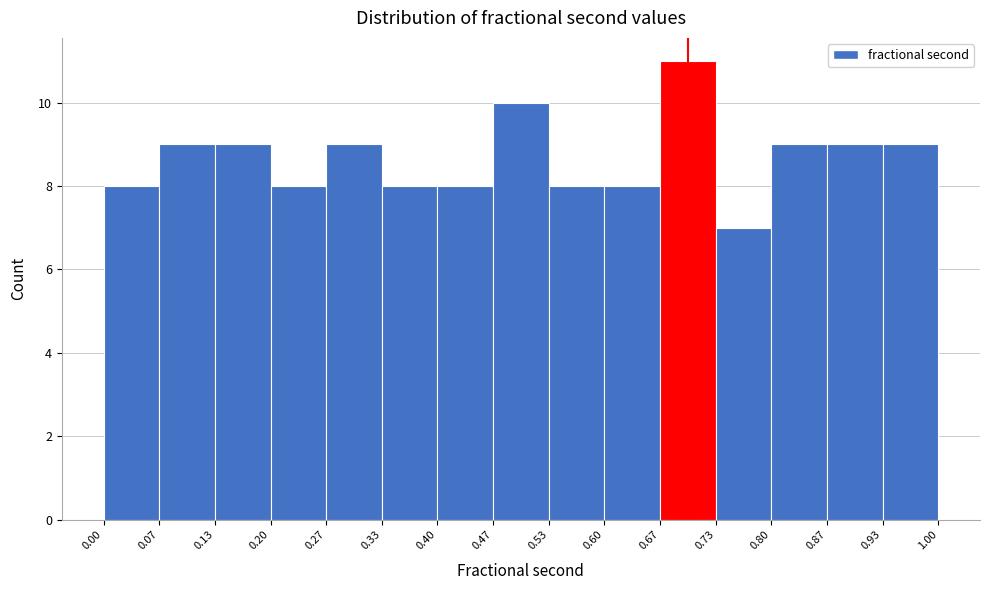

Reading left to right, list every bar in this chart as the range it spans on the x-axis followed by its height. The values are not printed on the chart, so give them approximately, as read against the axis.

0.00 to 0.07: 8
0.07 to 0.13: 9
0.13 to 0.20: 9
0.20 to 0.27: 8
0.27 to 0.33: 9
0.33 to 0.40: 8
0.40 to 0.47: 8
0.47 to 0.53: 10
0.53 to 0.60: 8
0.60 to 0.67: 8
0.67 to 0.73: 11
0.73 to 0.80: 7
0.80 to 0.87: 9
0.87 to 0.93: 9
0.93 to 1.00: 9